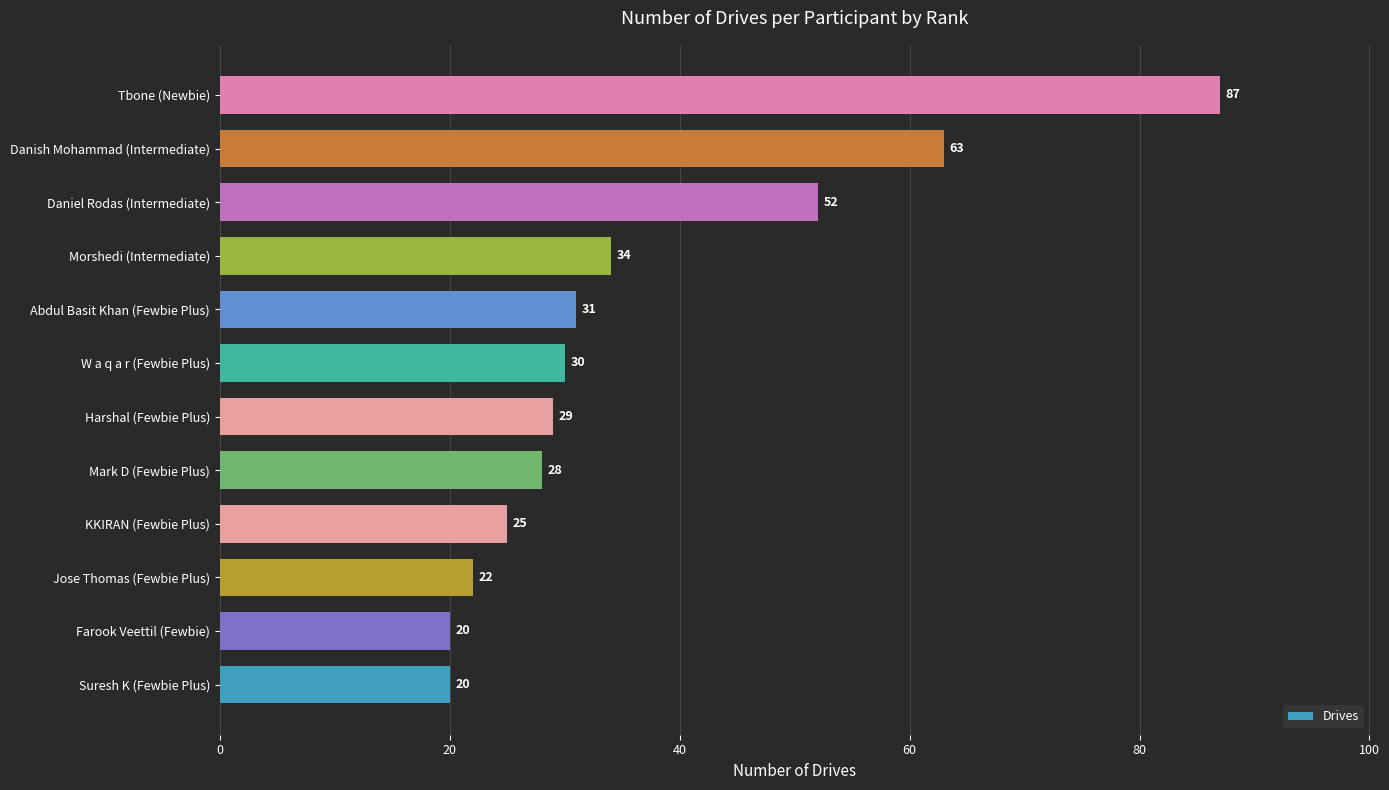

The chart shows a value of 13 at Mark D (Fewbie Plus). True or false?

False